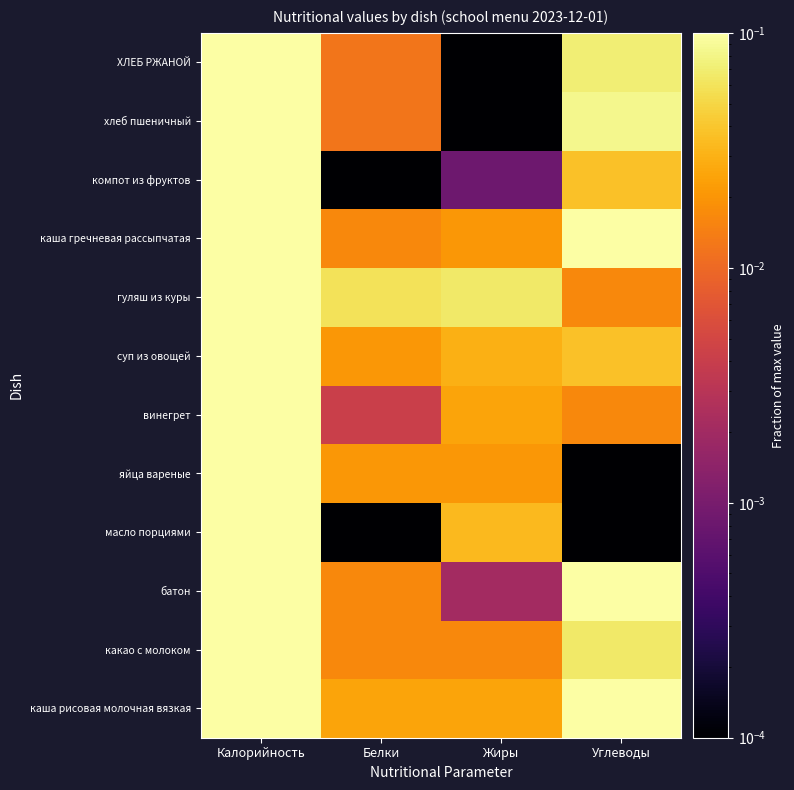

Between Белки and Калорийность, which is larger?

Калорийность